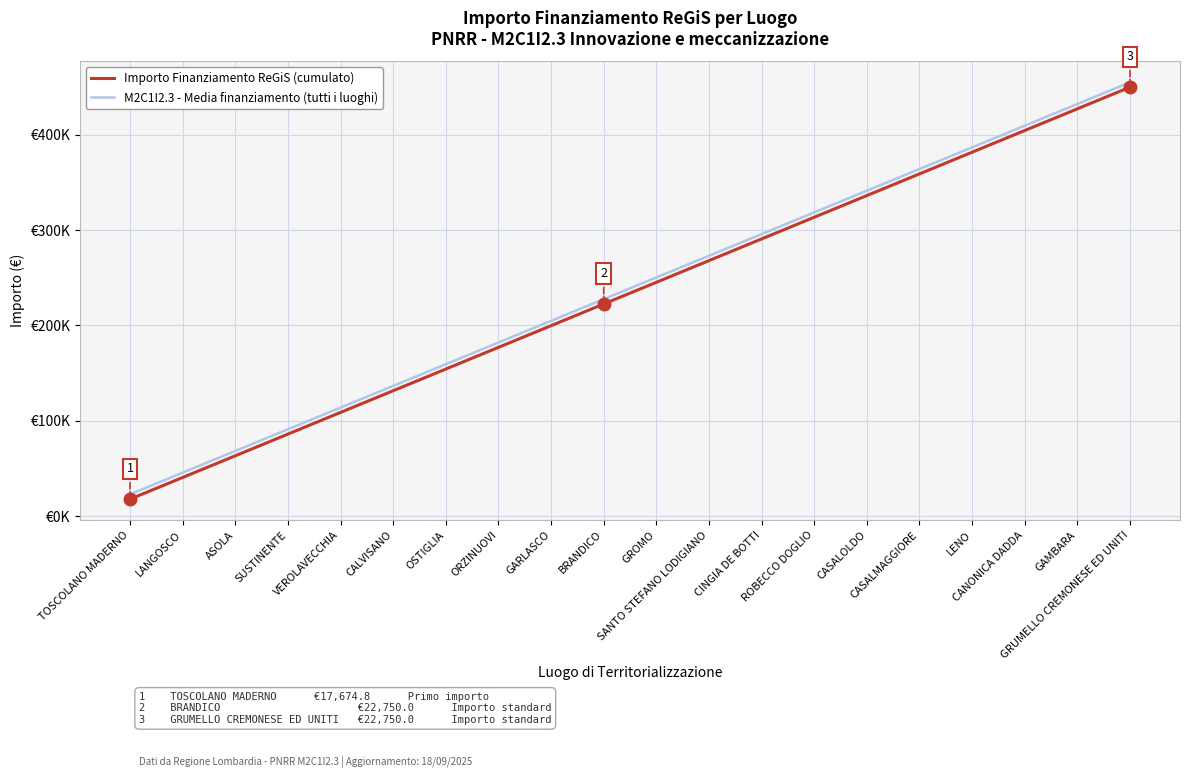

The value of M2C1I2.3 - Media finanziamento (tutti i luoghi) at SUSTINENTE is 91000.0. True or false?

True